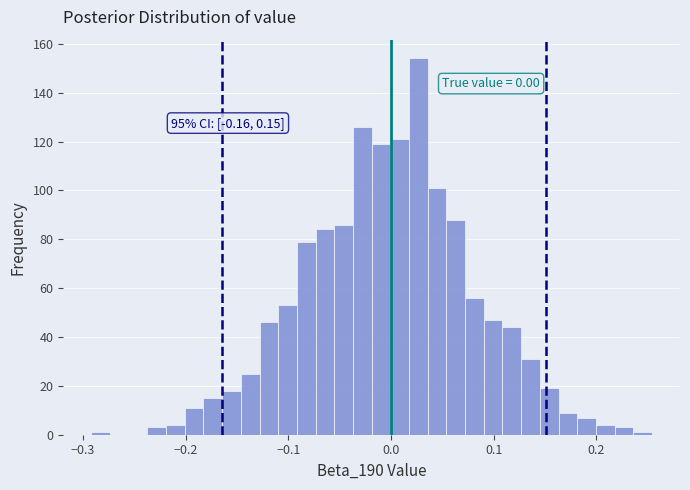

Read against the x-axis, roughly where is the centre of the tallest bar?

0.03